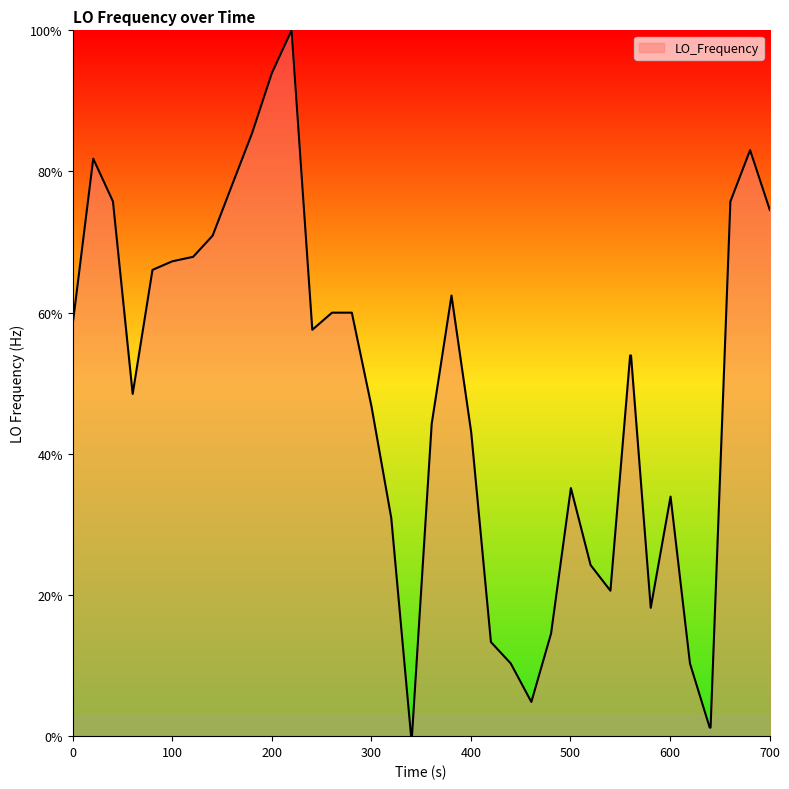

What is the difference between the maximum and minimum values?

100.0